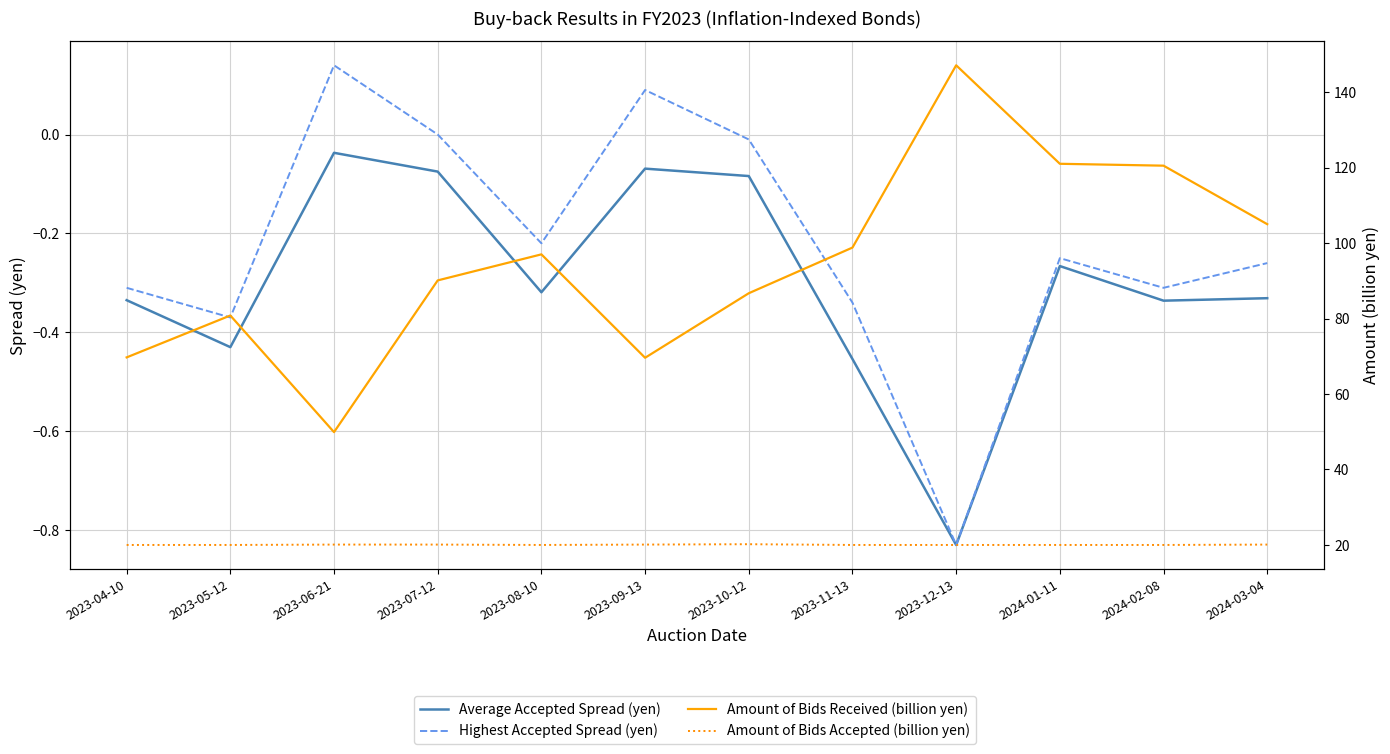

How many negative values does the Highest Accepted Spread (yen) series have?

9